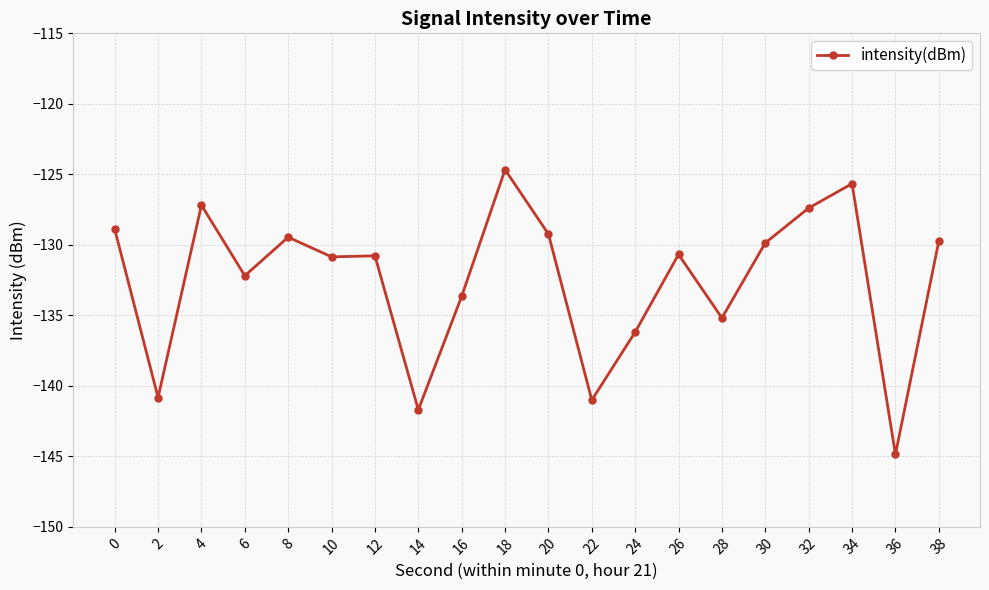

What is the minimum value shown in the chart?

-144.9